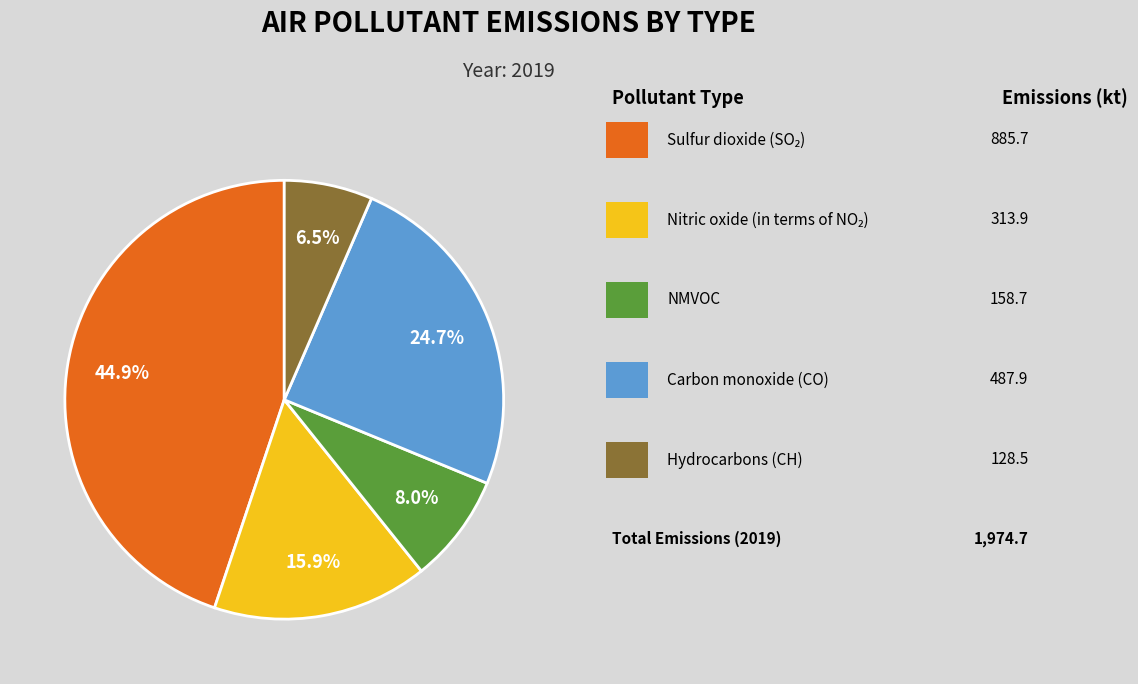

Is there any slice that represents more than half of the pie?

No